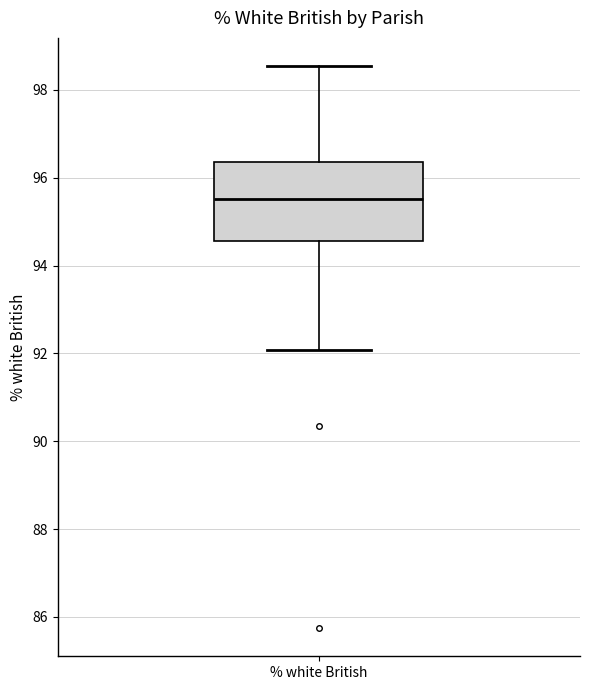

Where is the upper edge of the box for % white British on the y-axis? The values are not printed on the chart, so give them approximately, as read against the axis.

96.4